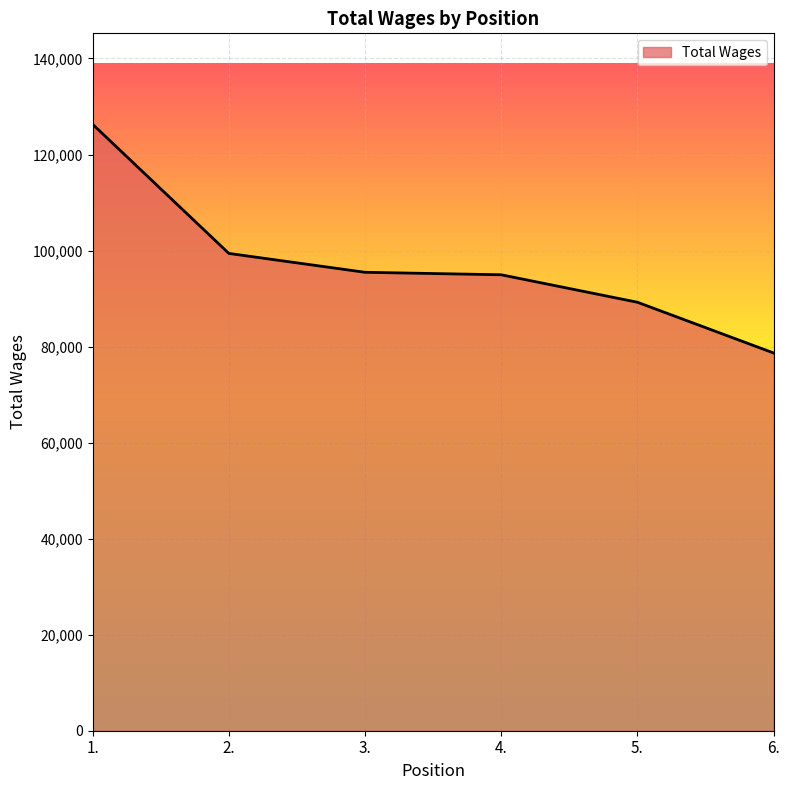

What value does the data have at 4., to the nearest 100?

95000